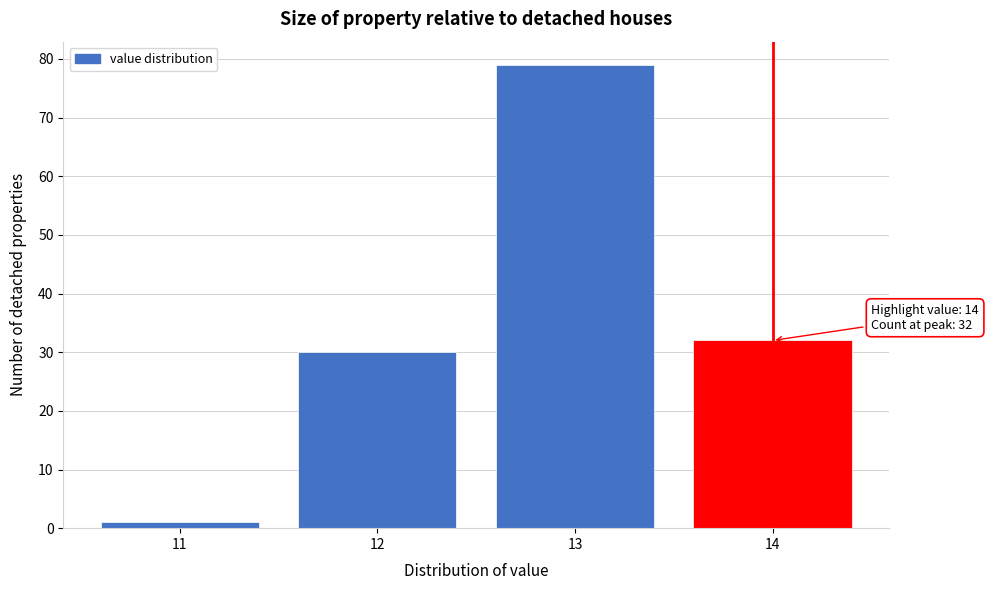

Over which range of the x-axis is the bar tallest?

12.5 to 13.5